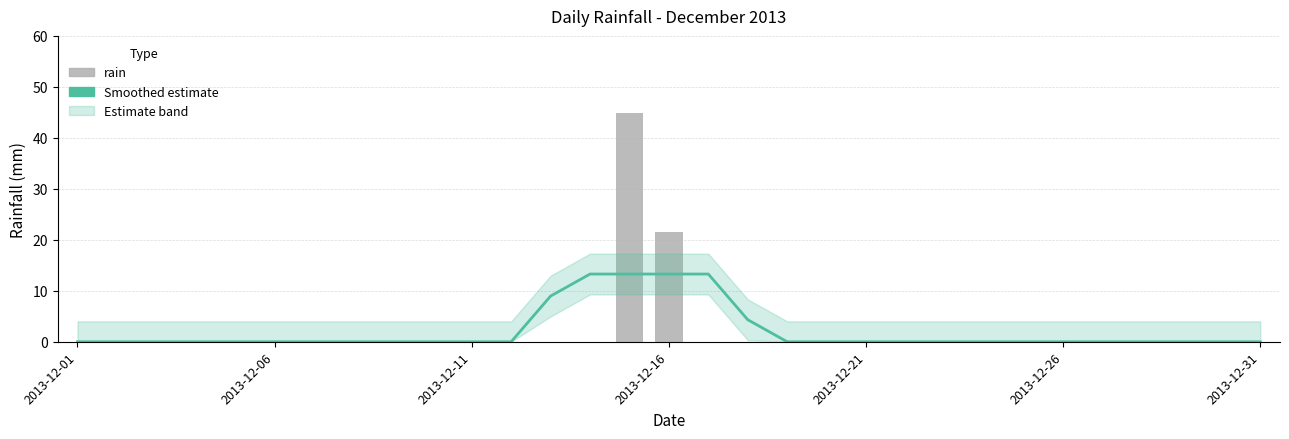

Reading left to right, what are all the values shown in this chart?

Smoothed estimate: 0.0	0.0	0.0	0.0	0.0	0.0	0.0	0.0	0.0	0.0	0.0	0.0	9.0	13.3	13.3	13.3	13.3	4.3	0.0	0.0	0.0	0.0	0.0	0.0	0.0	0.0	0.0	0.0	0.0	0.0	0.0
rain: 0.0	0.0	0.0	0.0	0.0	0.0	0.0	0.0	0.0	0.0	0.0	0.0	0.0	0.0	44.8	21.6	0.0	0.0	0.0	0.0	0.0	0.0	0.0	0.0	0.0	0.0	0.0	0.0	0.0	0.0	0.0